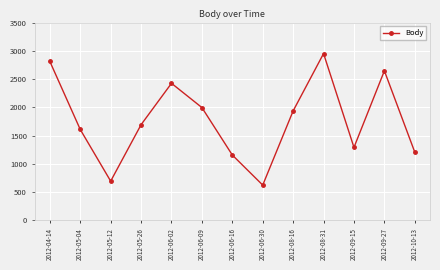

Where does the data first go above 1693?

2012-04-14